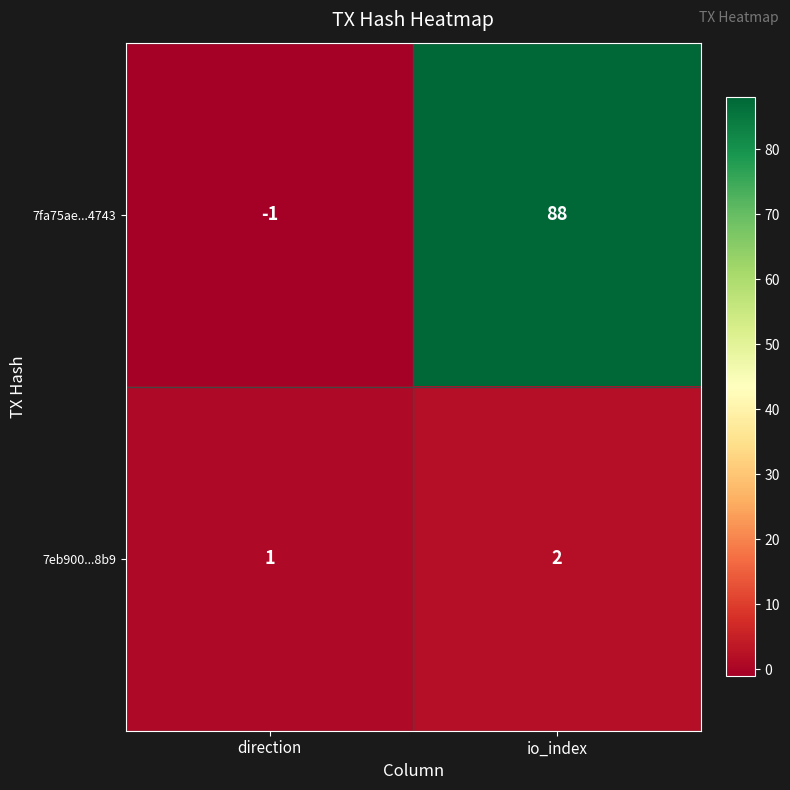

Rank the series by their average value, from lowest to highest.

7eb900...8b9, 7fa75ae...4743